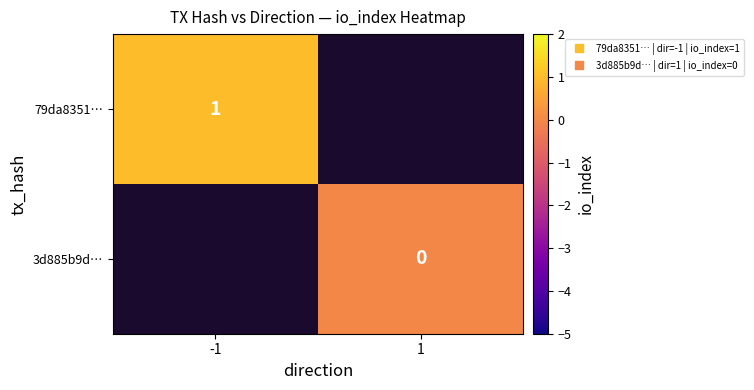

Rank the series by their average value, from highest to lowest.

79da8351…, 3d885b9d…